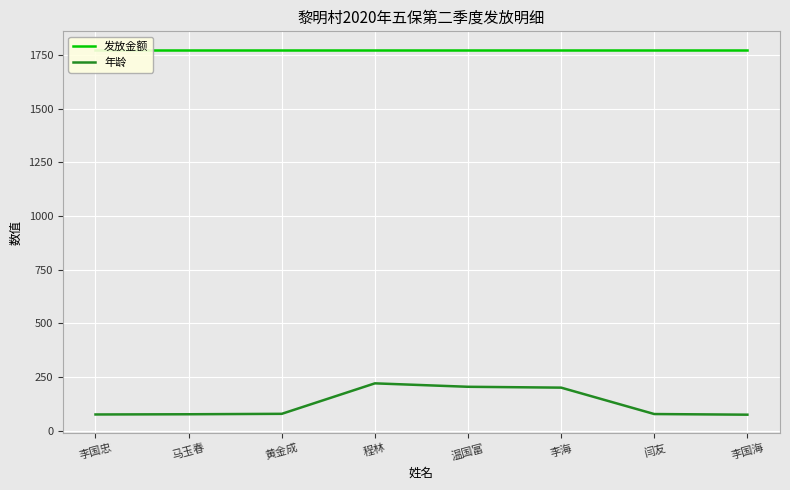

What position from the right is 闫友?

2